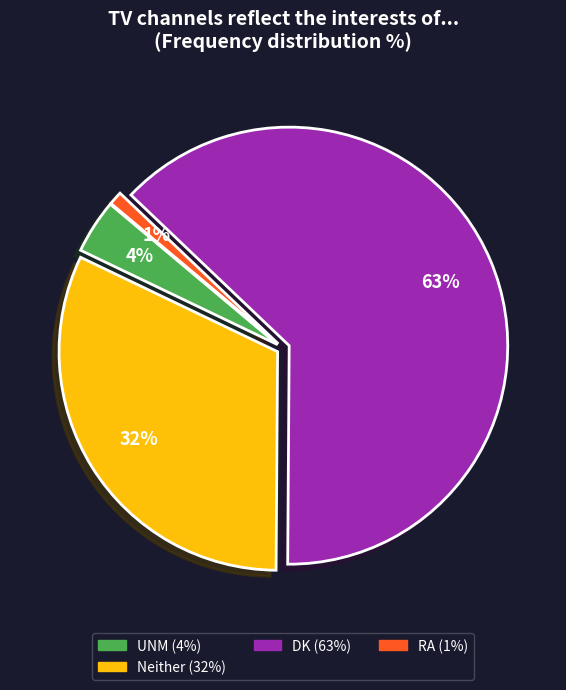

To the nearest percent, what is the difference between the largest and smallest slice percentages?

62%